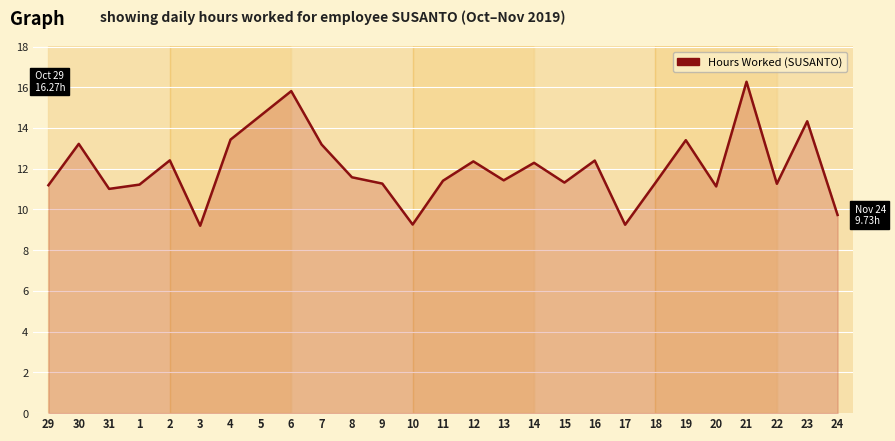

Read the value at 23.

14.3